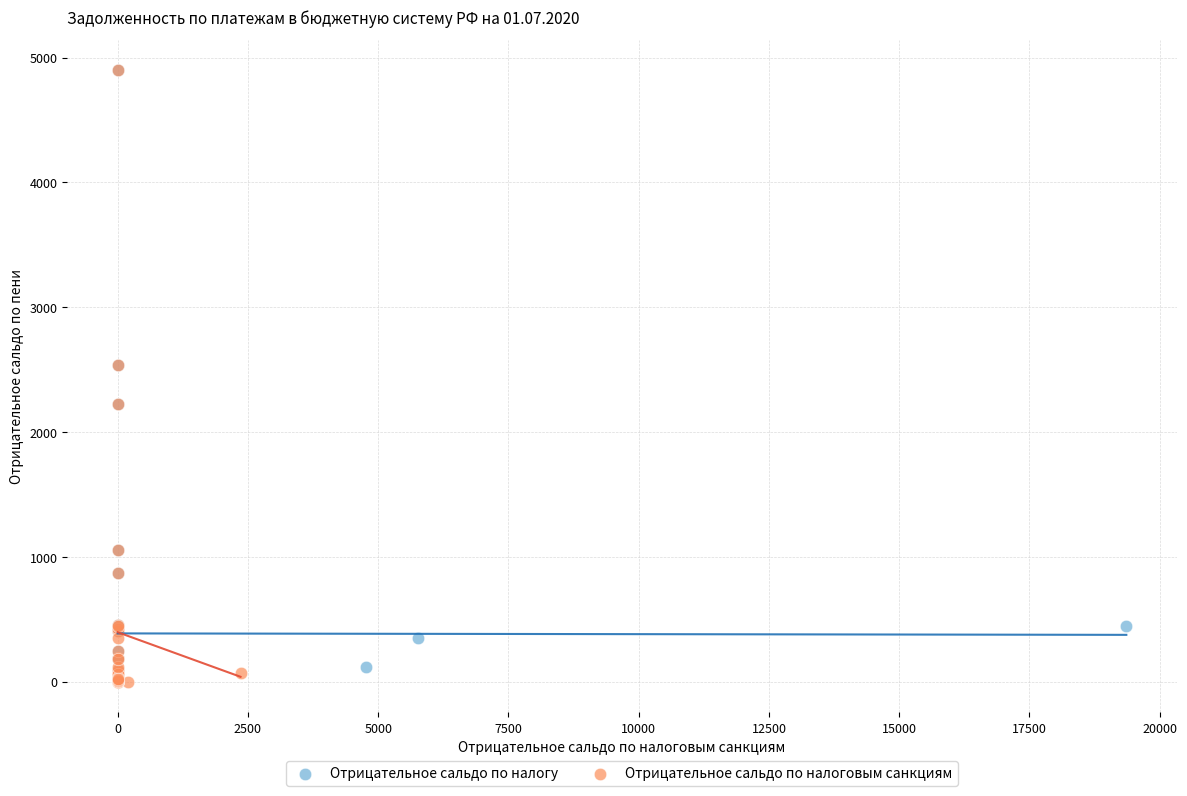

What are all the series names shown in the legend?

Отрицательное сальдо по налогу, Отрицательное сальдо по налоговым санкциям